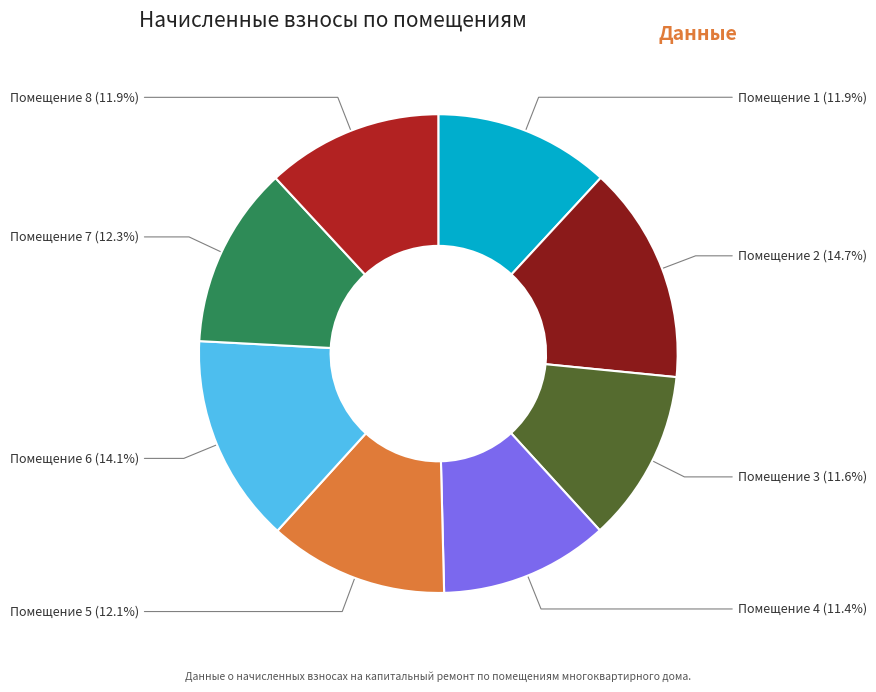

Does any single category account for the majority?

No